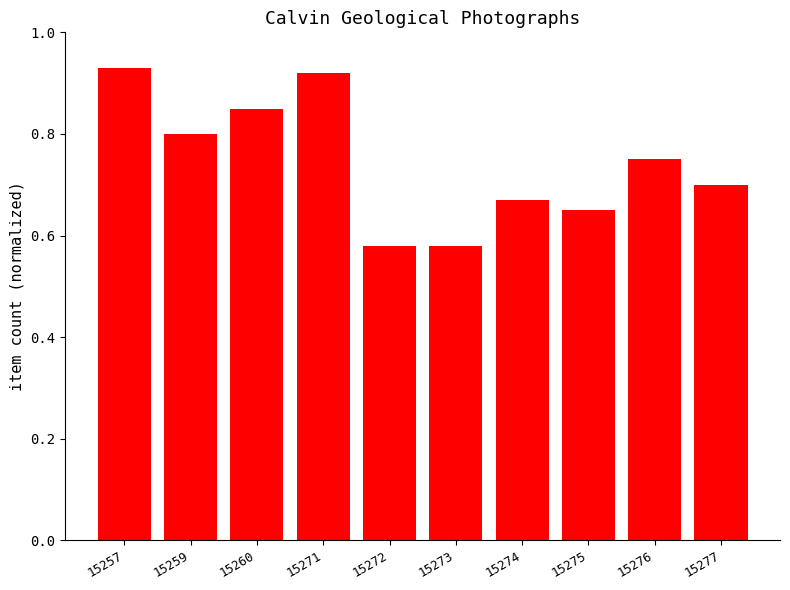

How many bars are there in total?

10